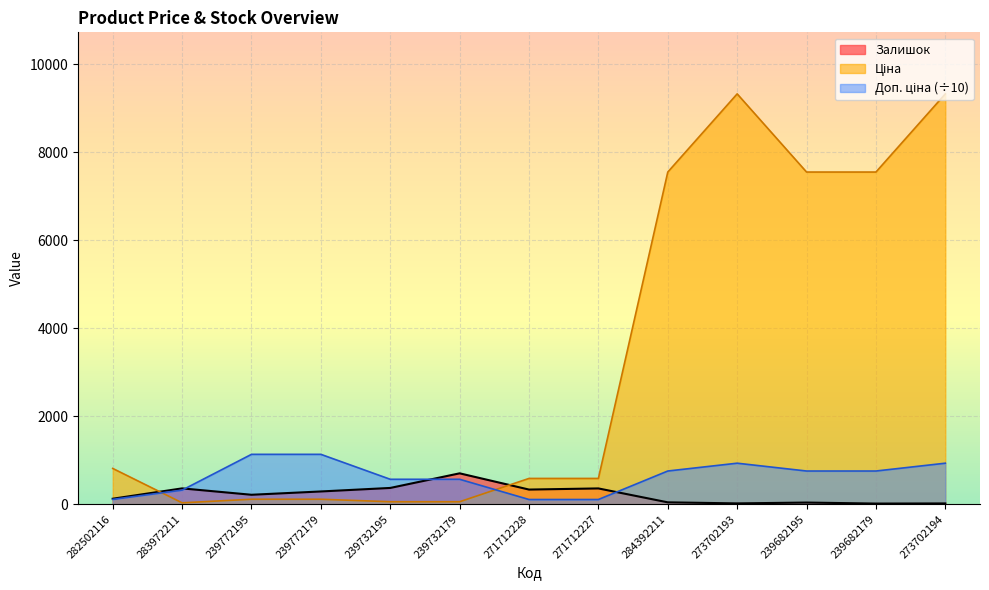

What is the maximum value shown in the chart?

9321.4